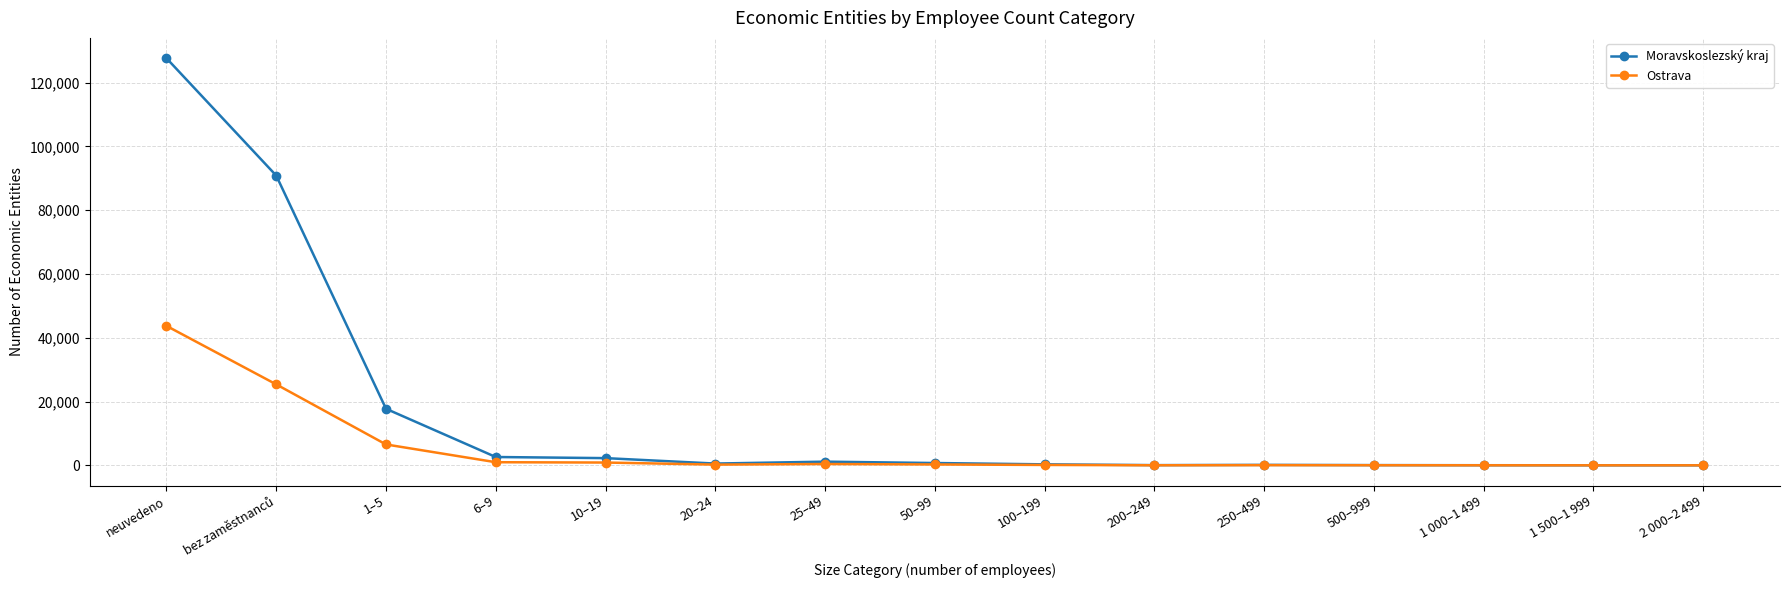

Is it true that Moravskoslezský kraj equals 3 at 2 000–2 499?

True